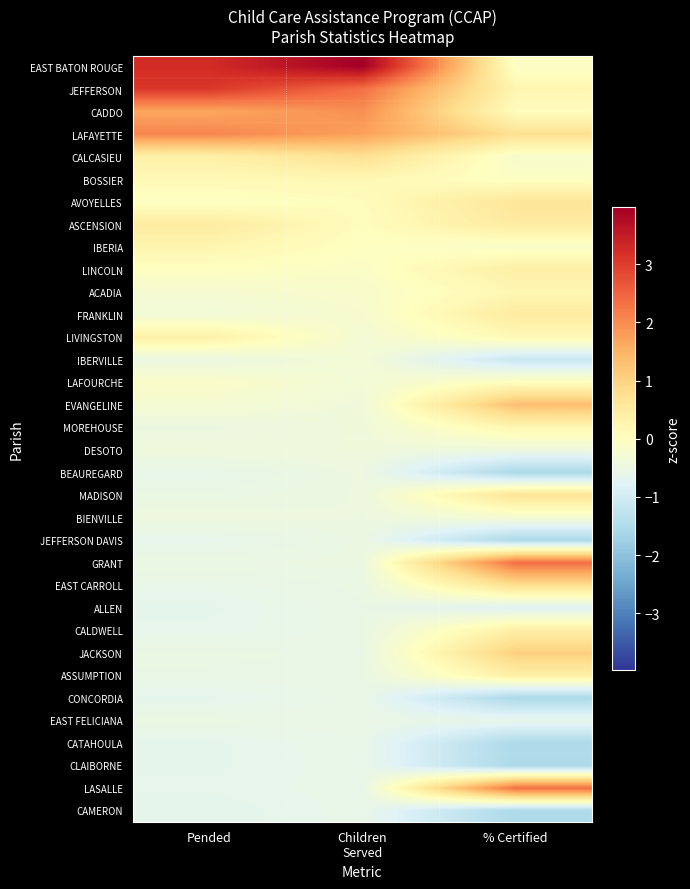

What is the smallest value displayed?

-1.6